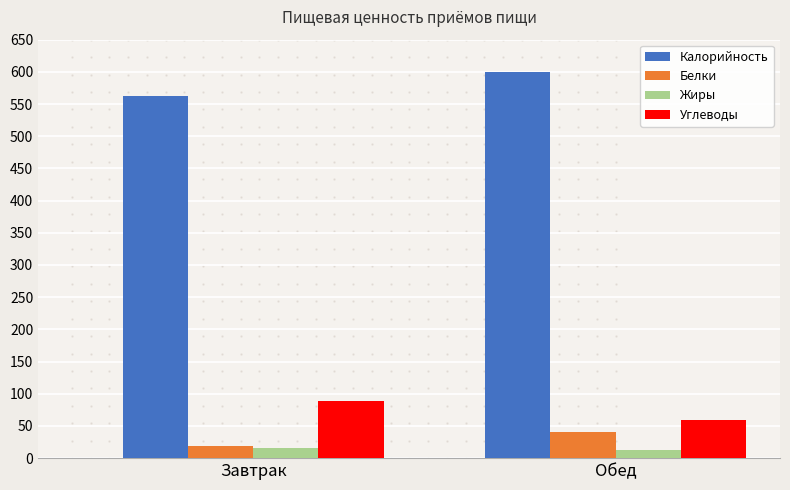

What is the spread (max minus min) of values at Обед?

587.7